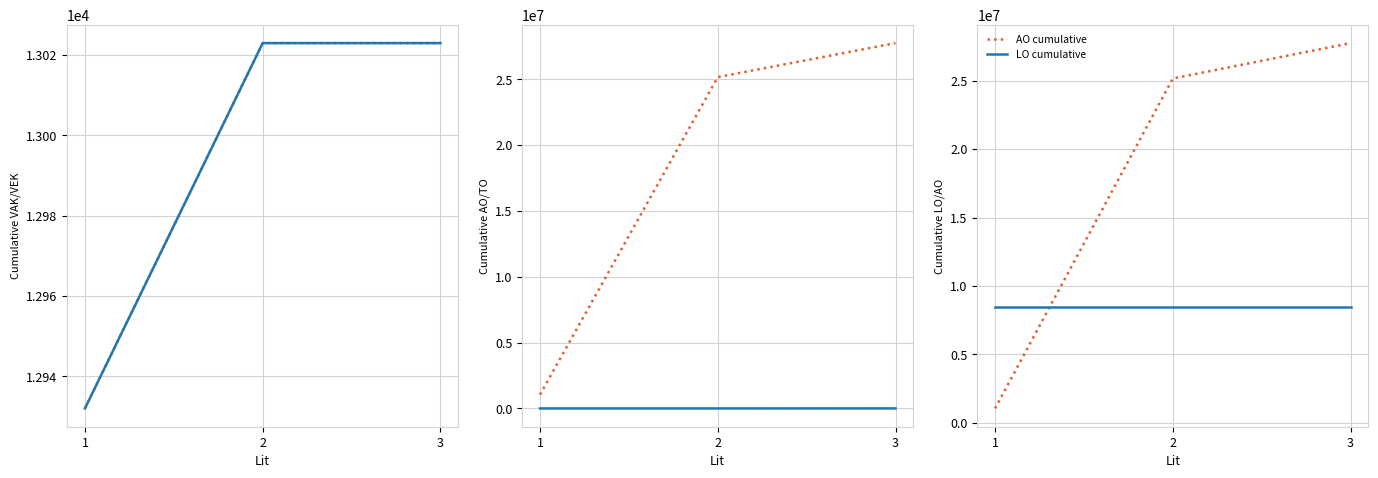

The AO cumulative series shows 1048837 at 1. True or false?

True